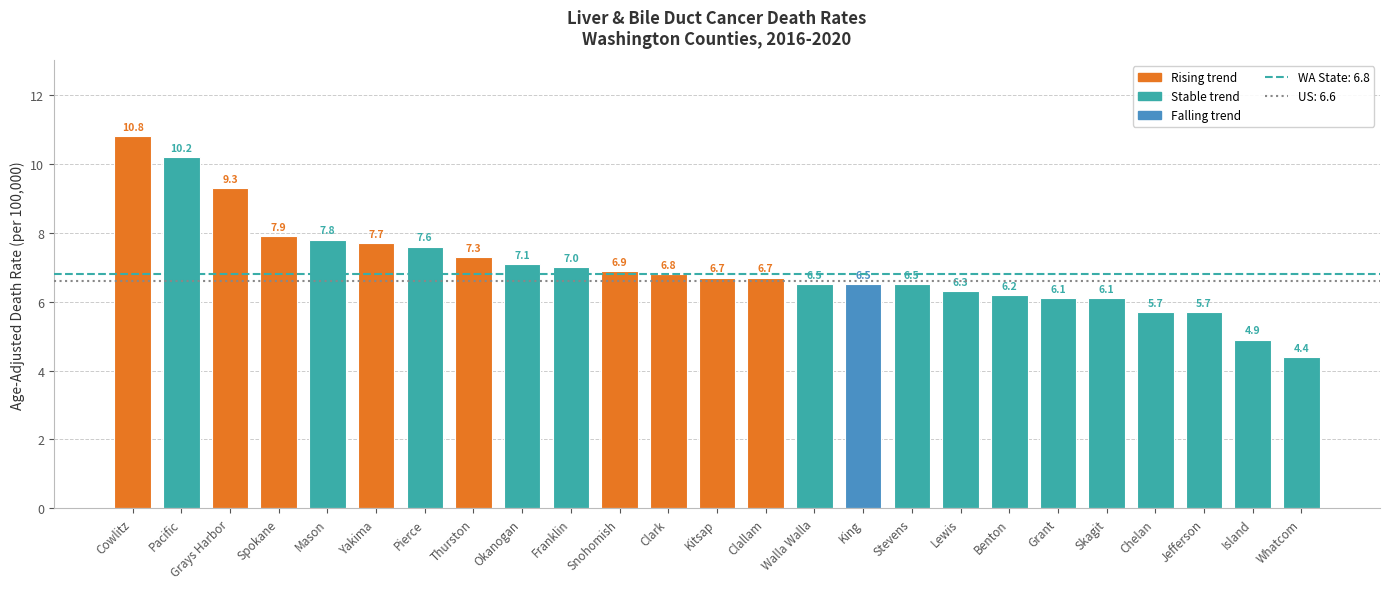

At which label does the data first exceed 6?

Cowlitz